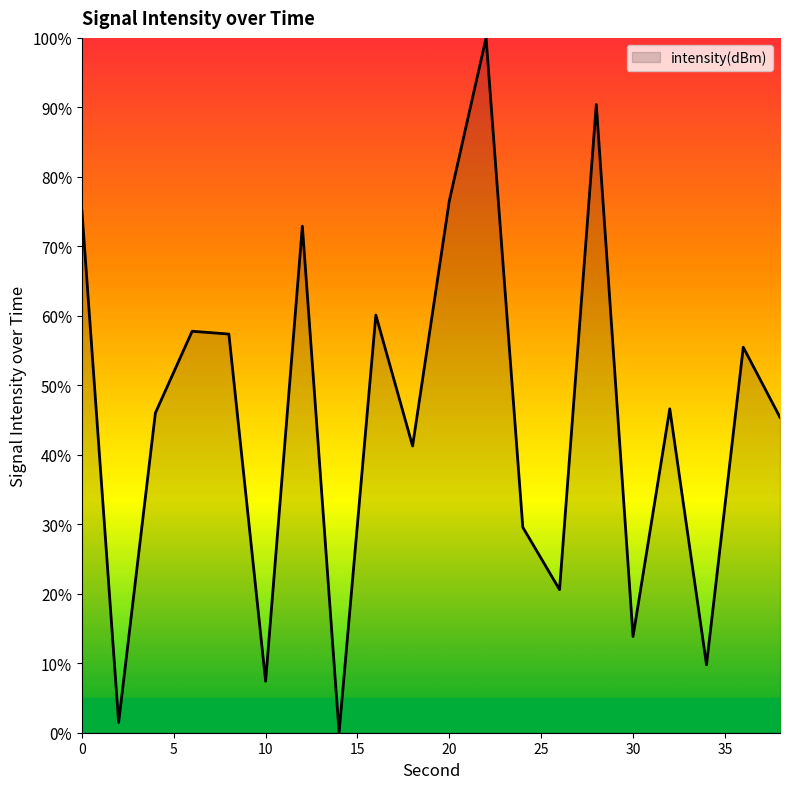

What is the difference between the maximum and minimum values?

100.0